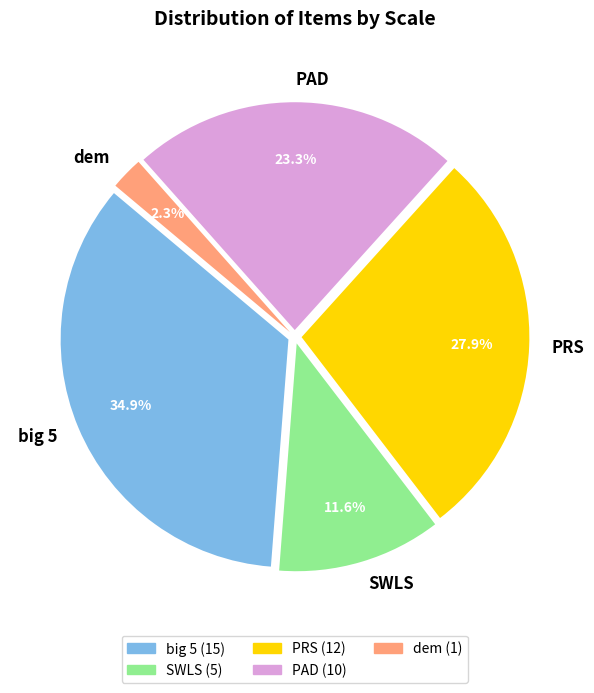

Do dem and SWLS together represent more than half of the pie?

No